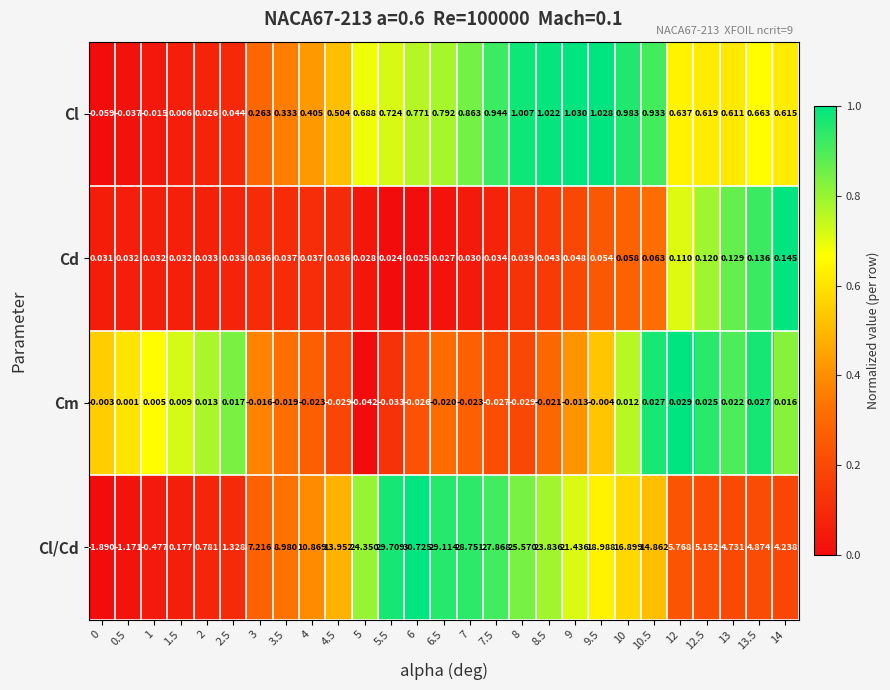

How many data points does each series have?

27